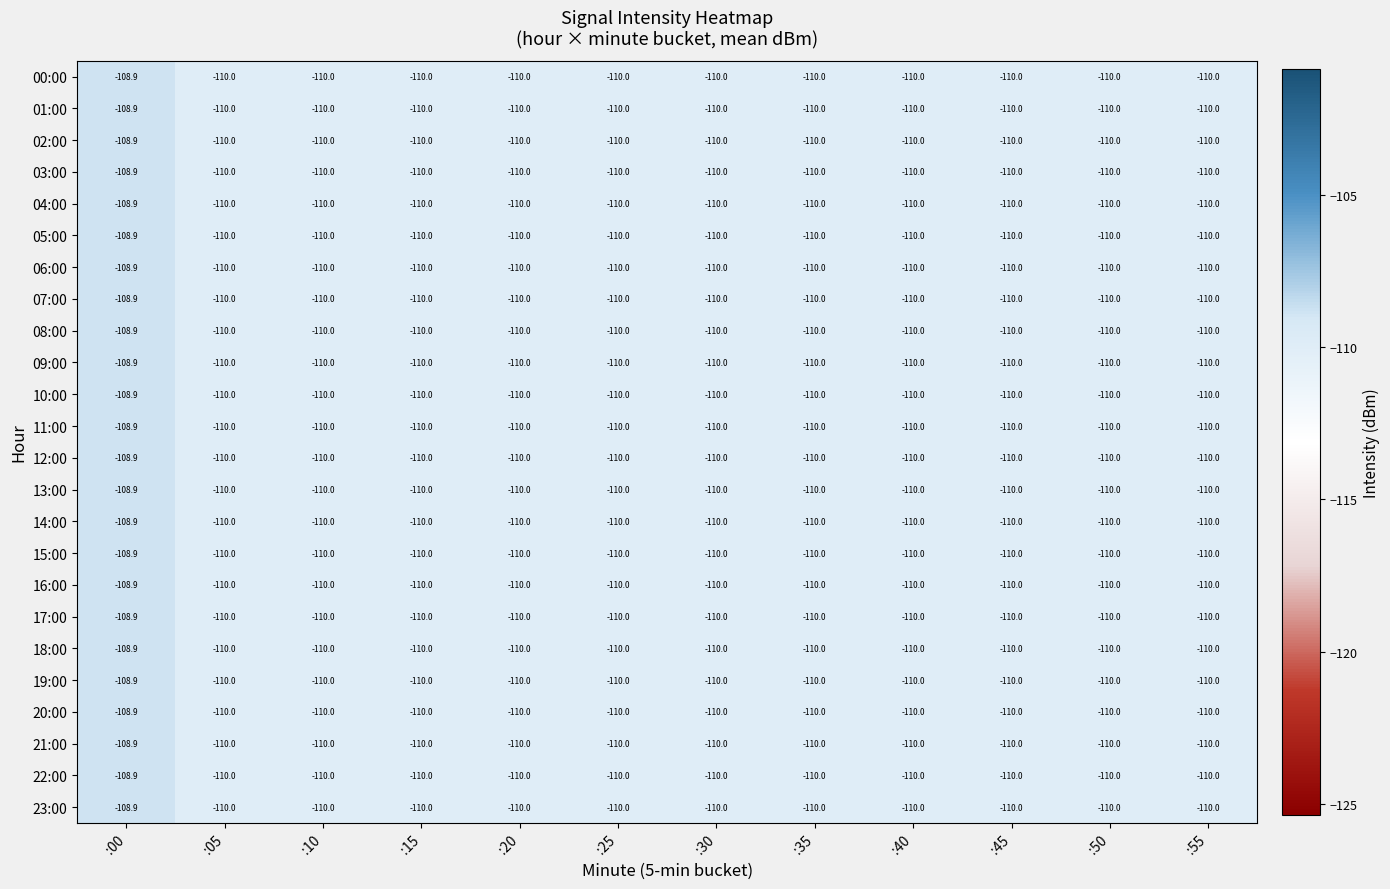

What is the smallest value displayed?

-110.0